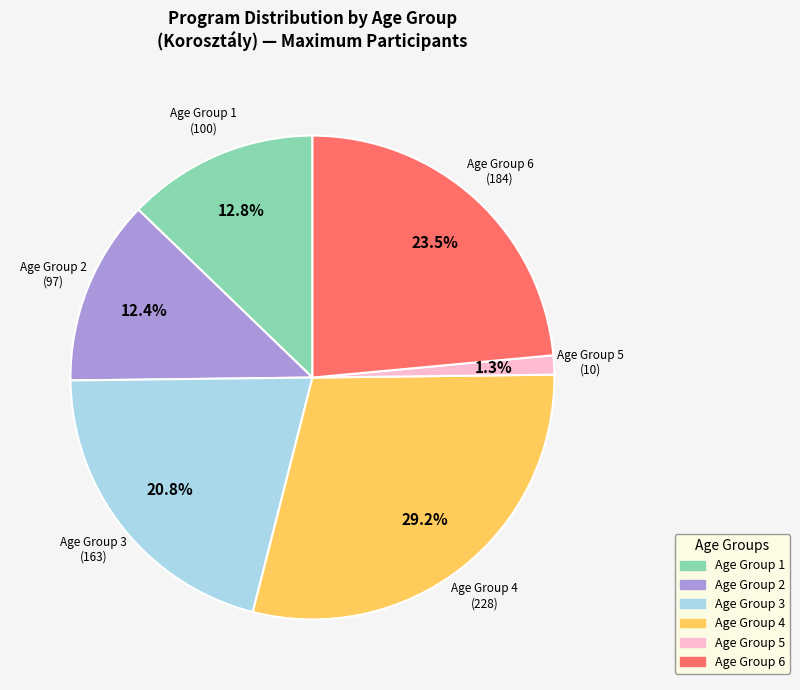

Is there a majority slice in this chart?

No